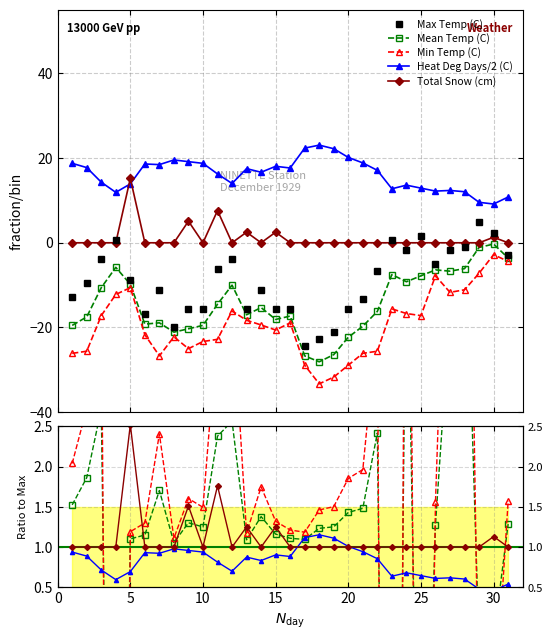

How many lines are shown in the chart?

5